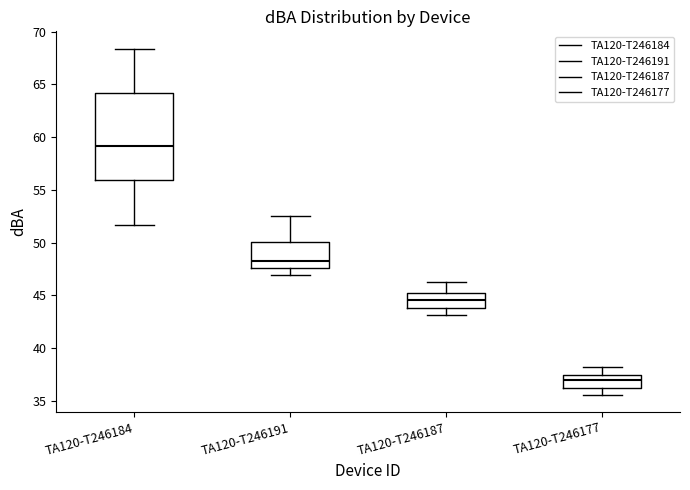

Where is the upper edge of the box for TA120-T246191 on the y-axis? The values are not printed on the chart, so give them approximately, as read against the axis.

50.0